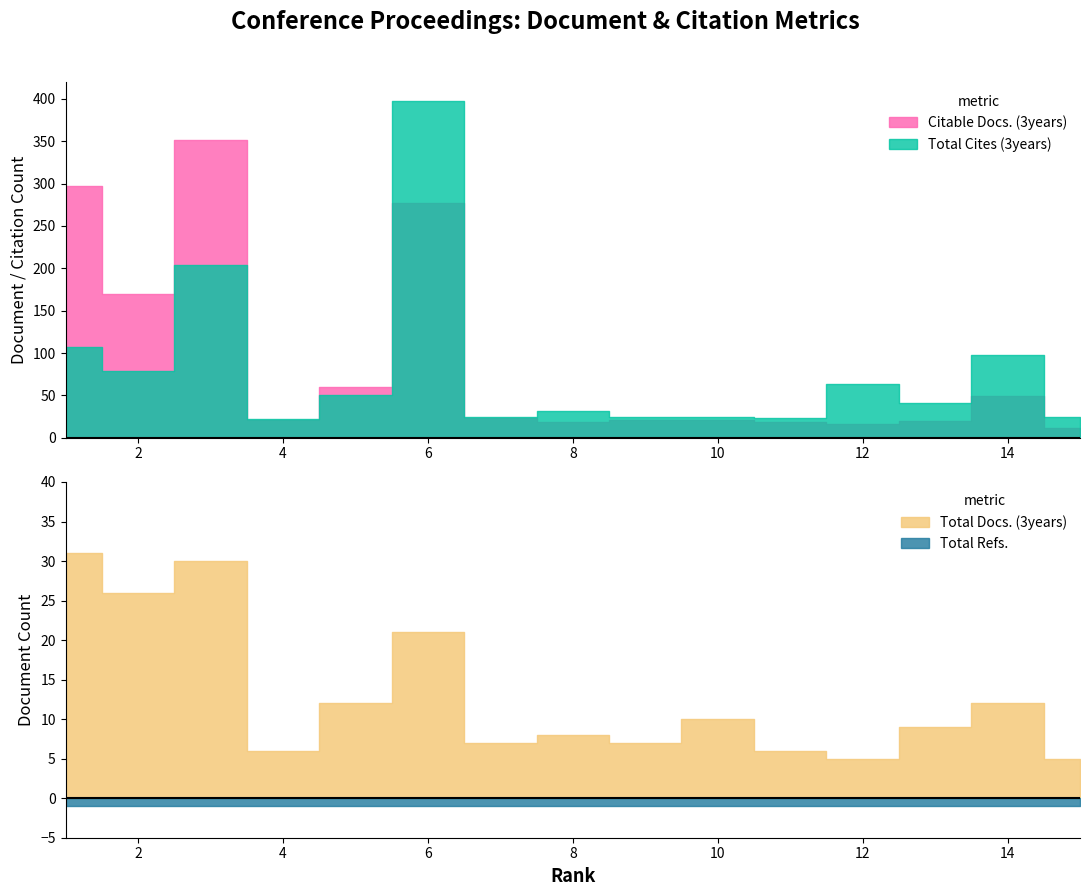

Is it true that Citable Docs. (3years) equals 32 at 9?

False